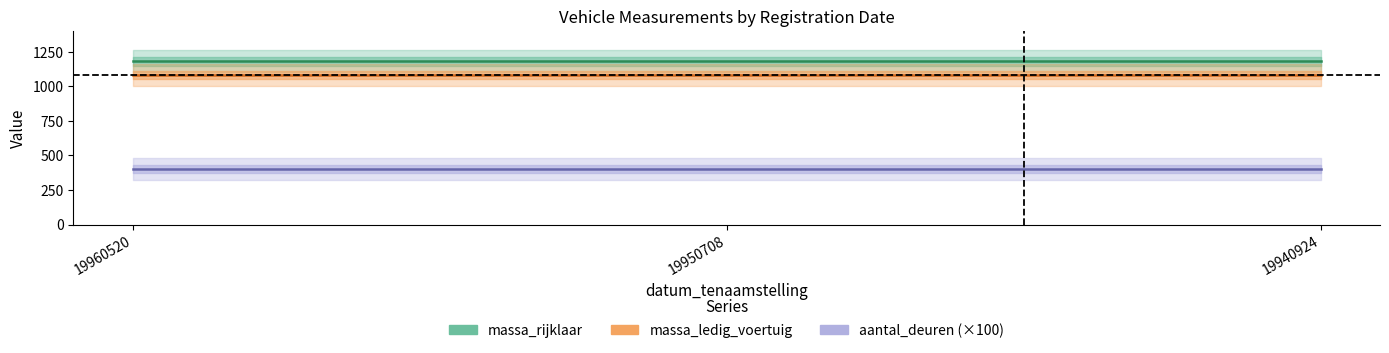

What is the smallest value displayed?

4